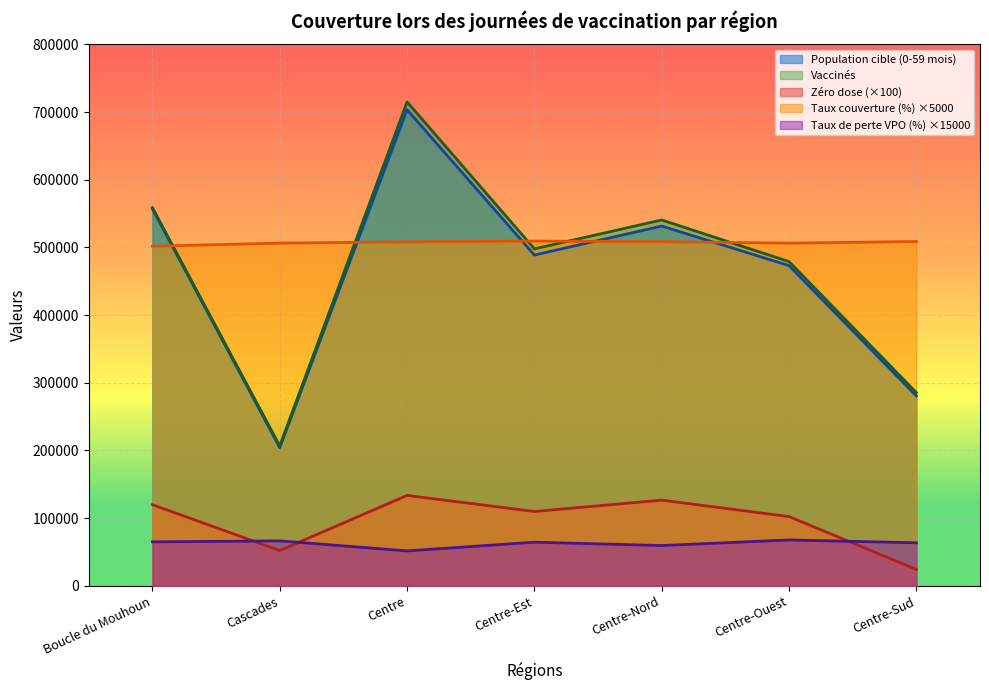

Where is the first local maximum for Zéro dose (0-59 mois)?

Centre